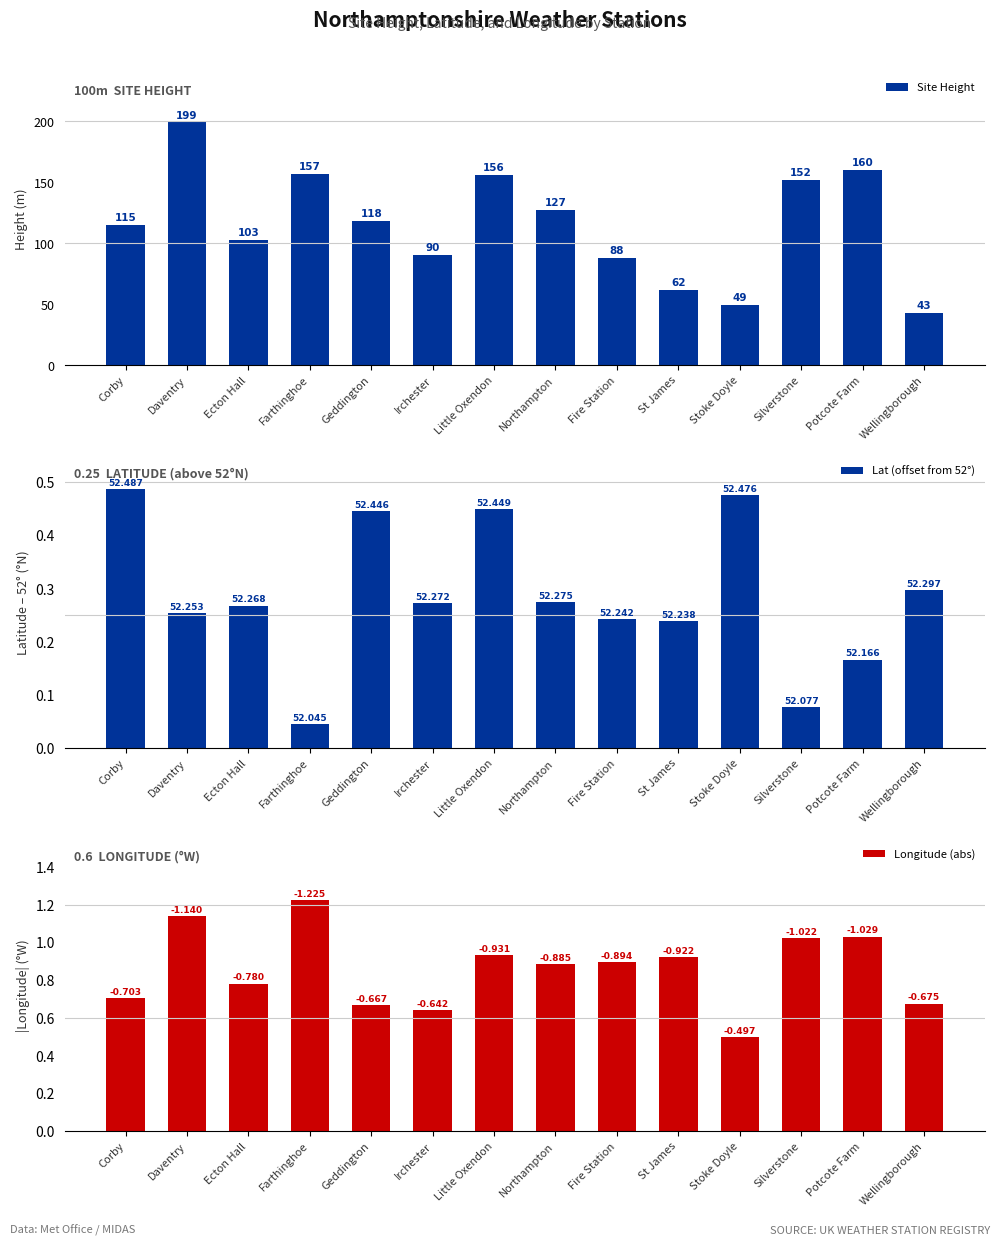

What is the greatest value displayed?

199.0